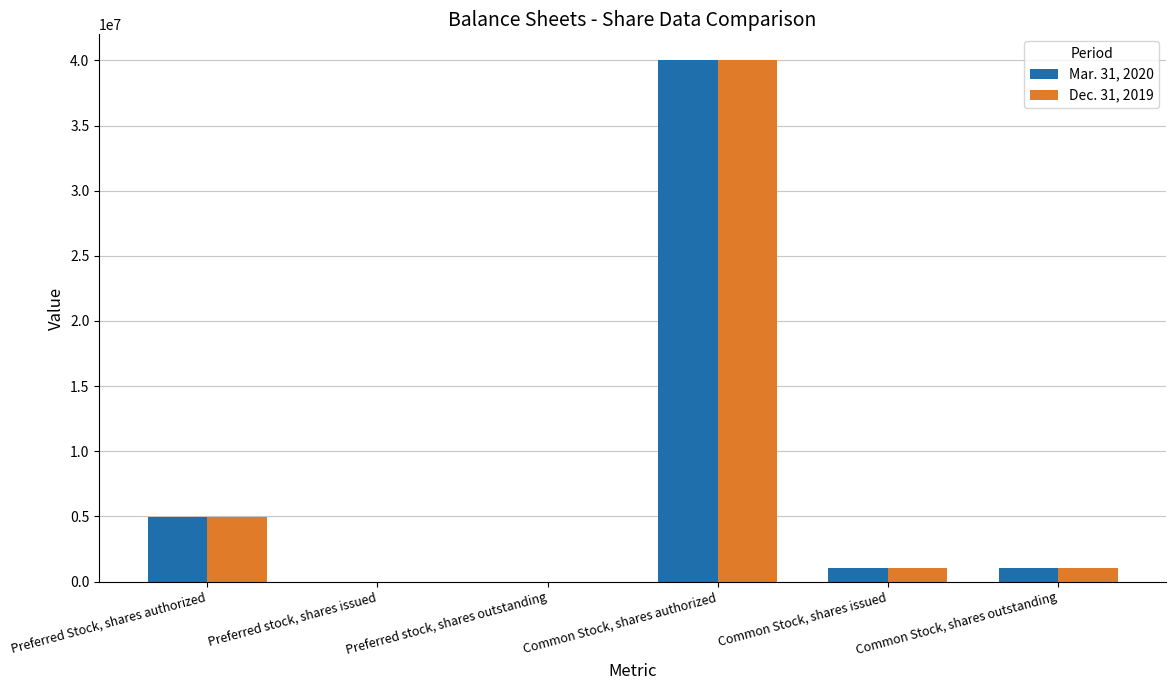

How many series are shown in this chart?

2